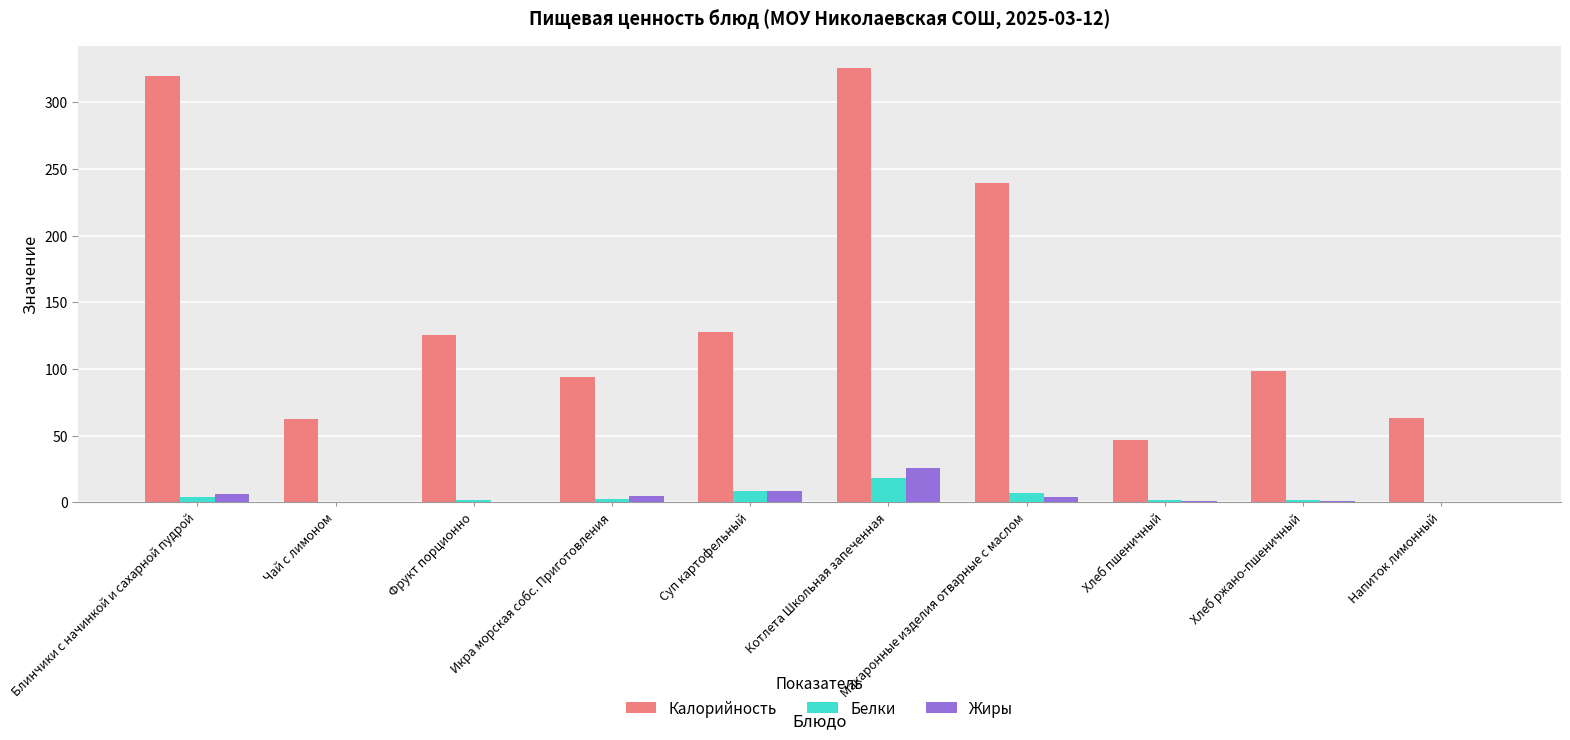

What is the highest value of the Калорийность series?

325.8